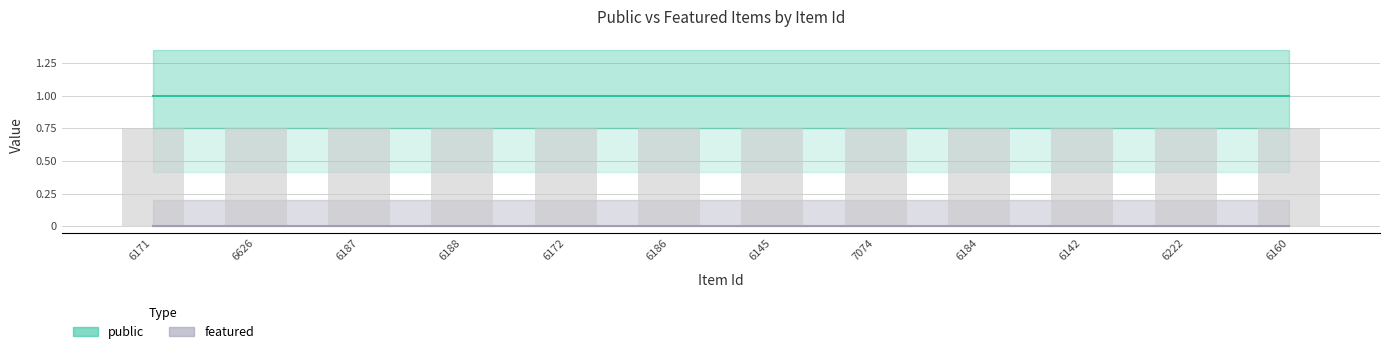

Which has a higher value, 6142 or 6188?

6142